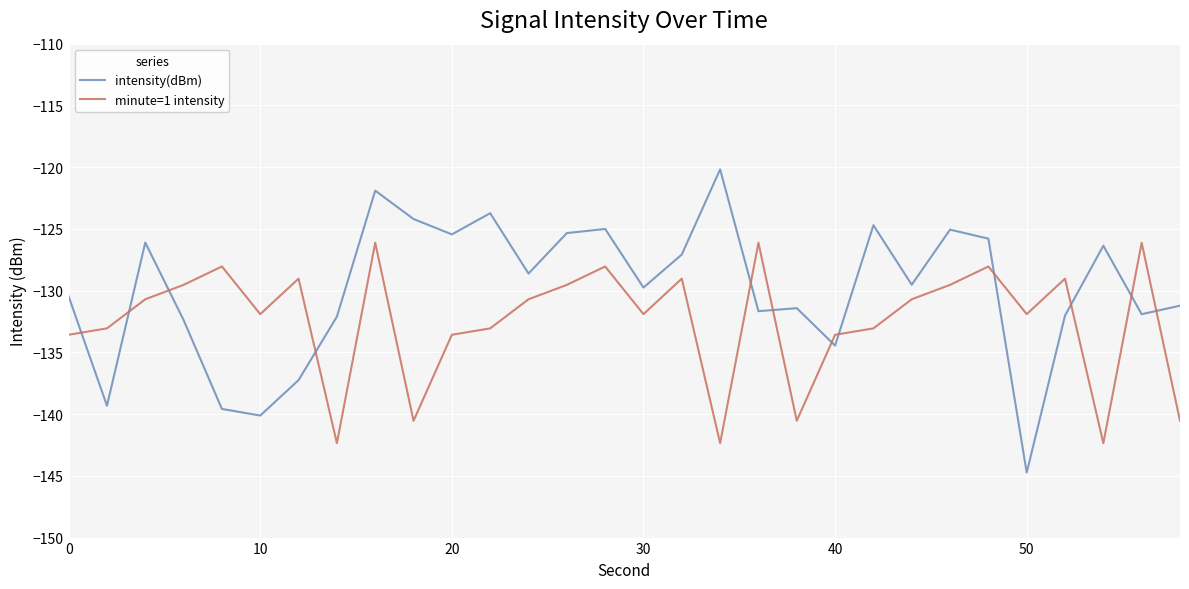

What is the highest value of the intensity(dBm) series?

-120.2